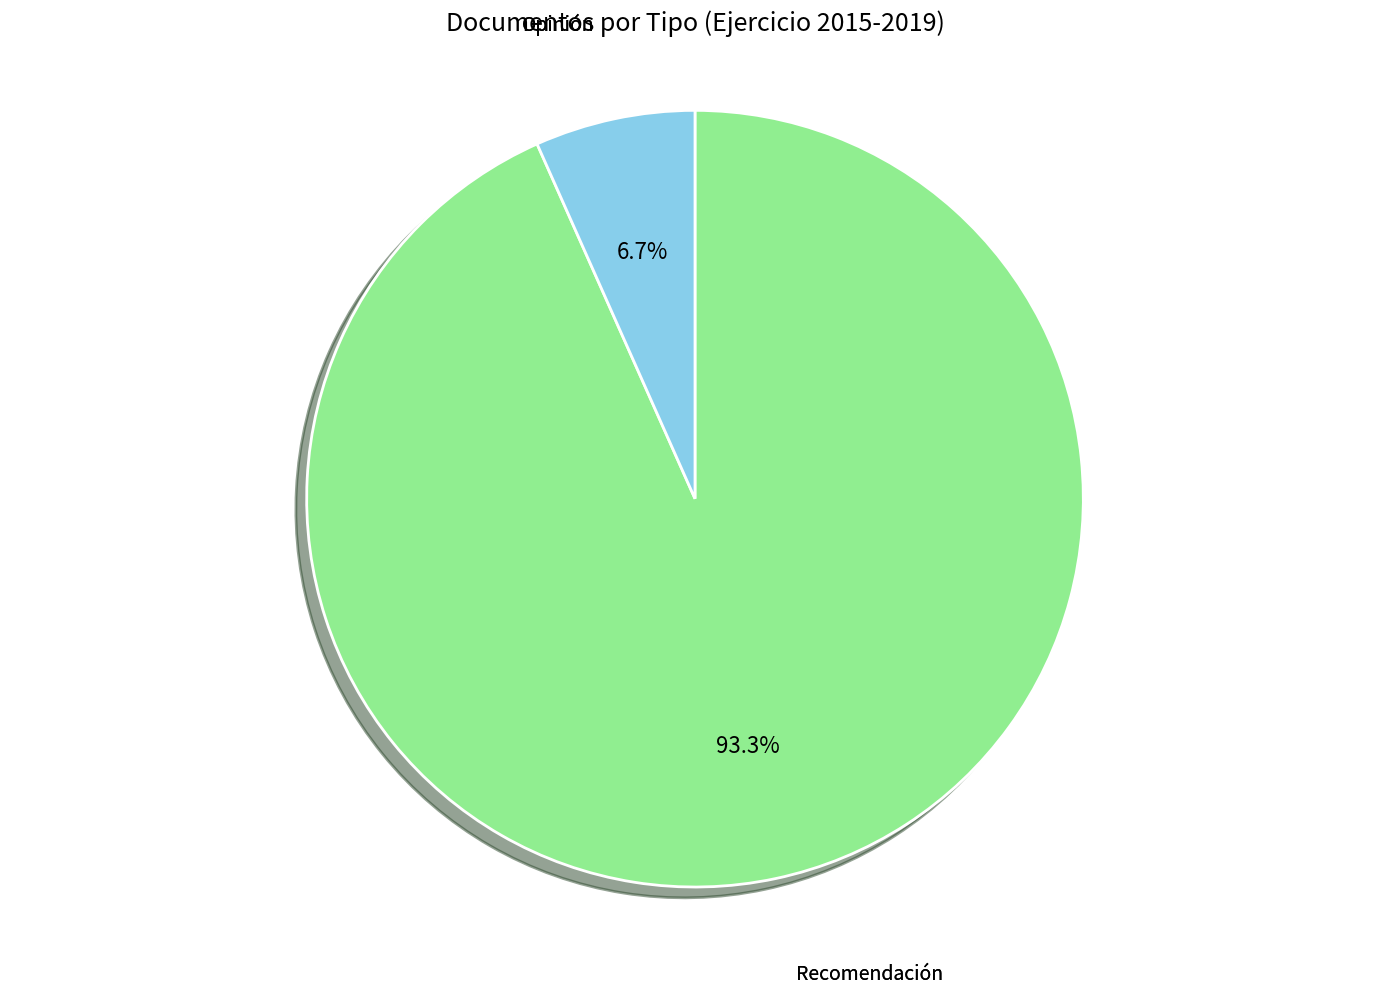

Does any single category account for the majority?

Yes